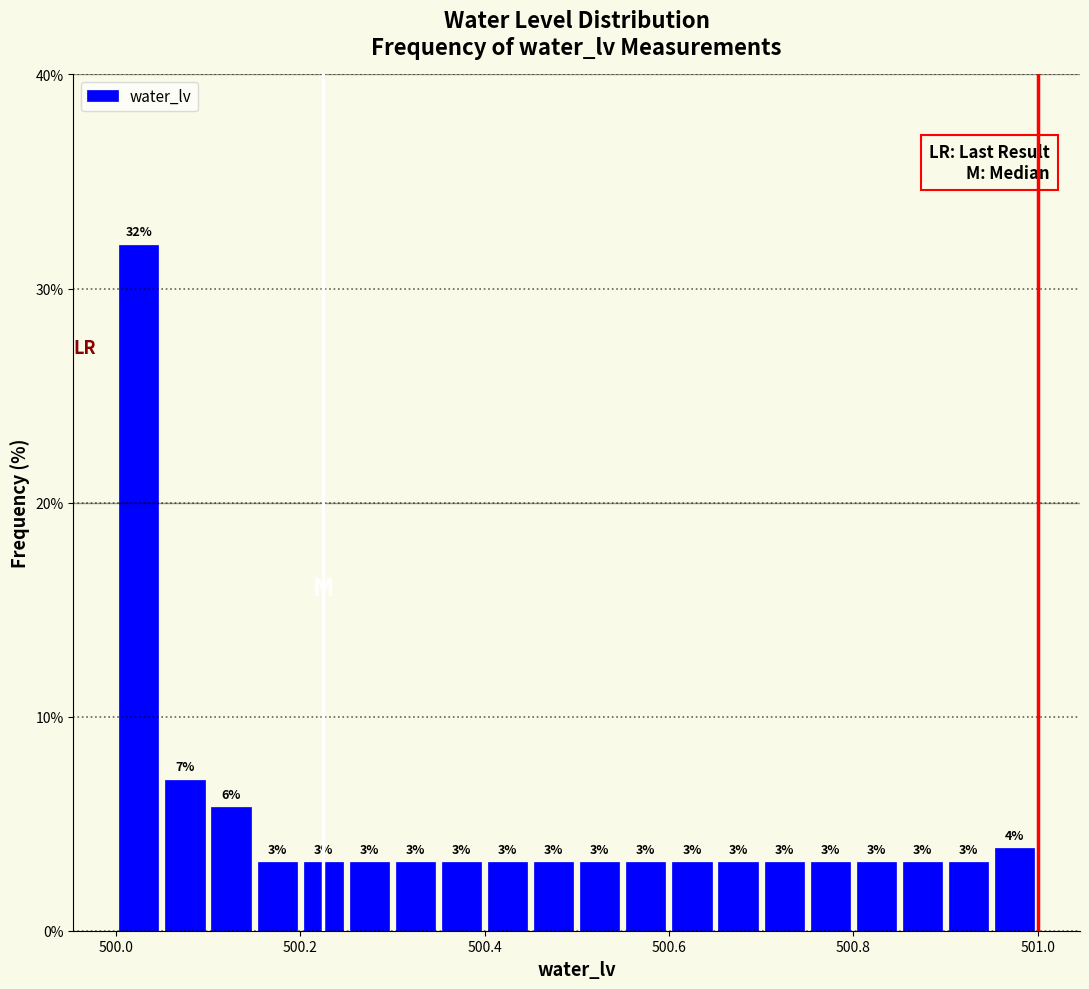

Read against the x-axis, roughly where is the centre of the tallest bar?

500.02